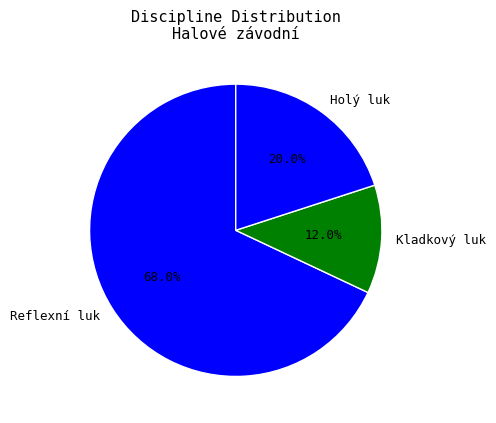

True or false: Reflexní luk accounts for 76% of the total.

False